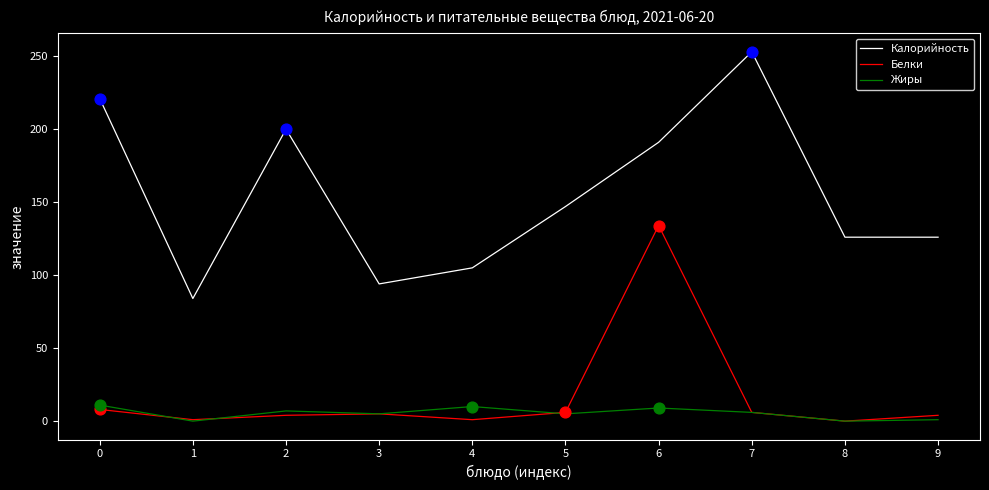

Which series has the largest total across all categories?

Калорийность